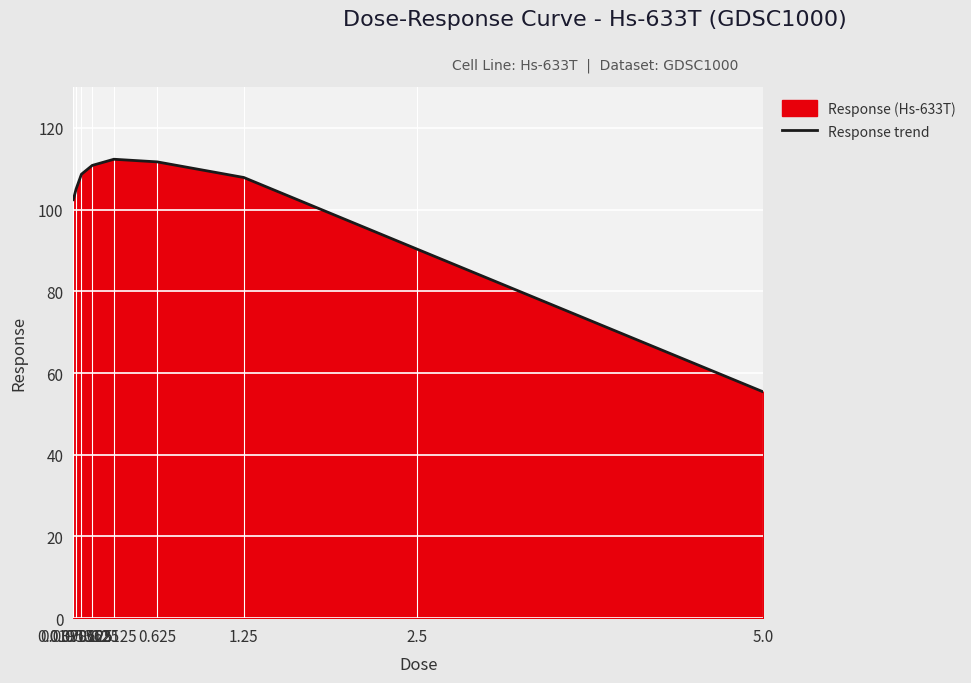

Reading right to left, what are all the values shown in this chart?

5.0=55.4	2.5=90.3	1.25=107.9	0.625=111.7	0.3125=112.3	0.15625=110.8	0.078125=108.7	0.0390625=105.0	0.0195312=102.4